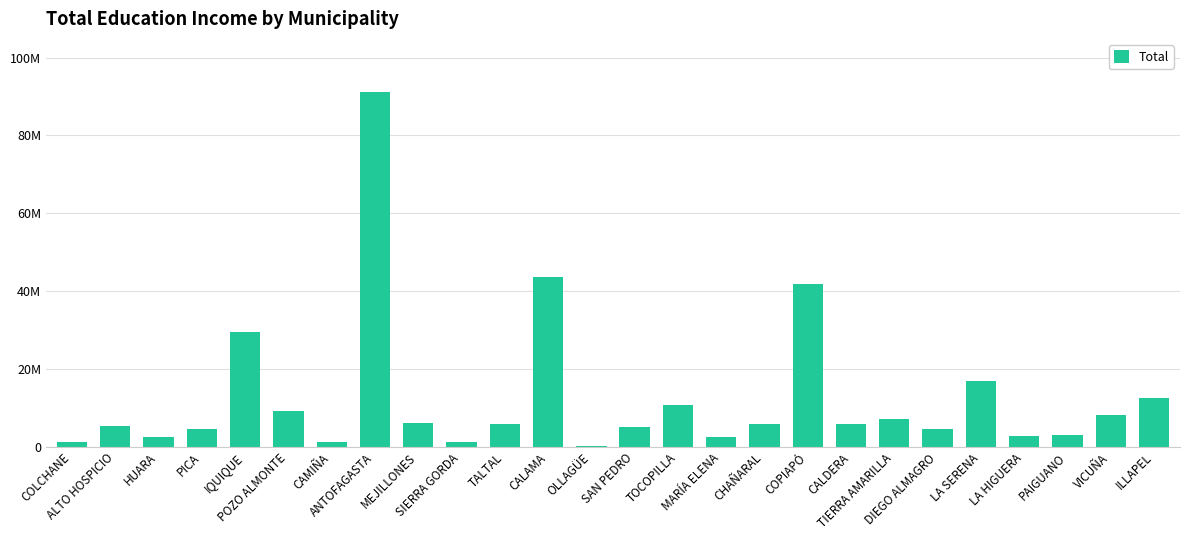

Where does the data first go above 5820248?

IQUIQUE